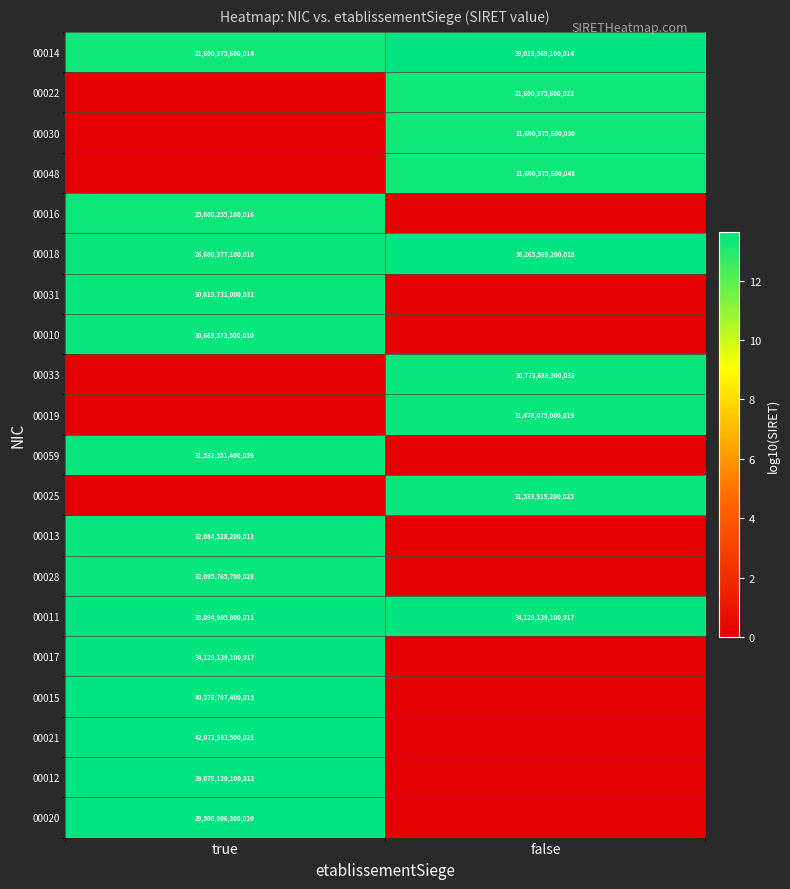

How many series are shown in this chart?

20